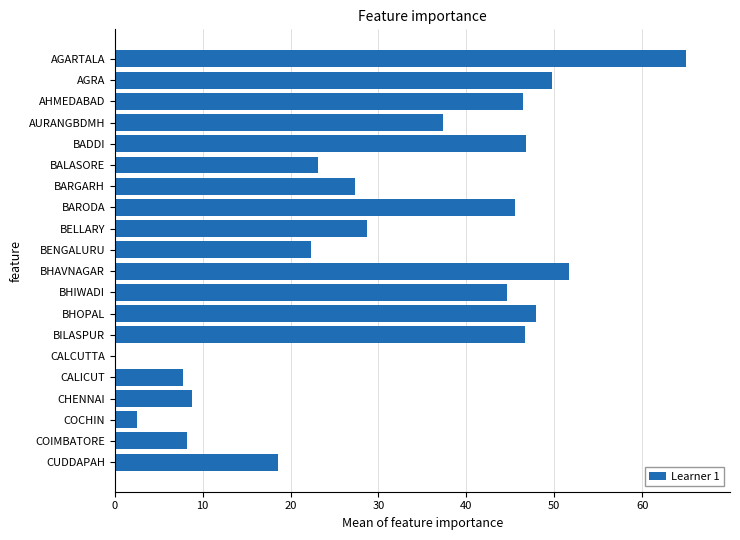

How many data points does each series have?

20